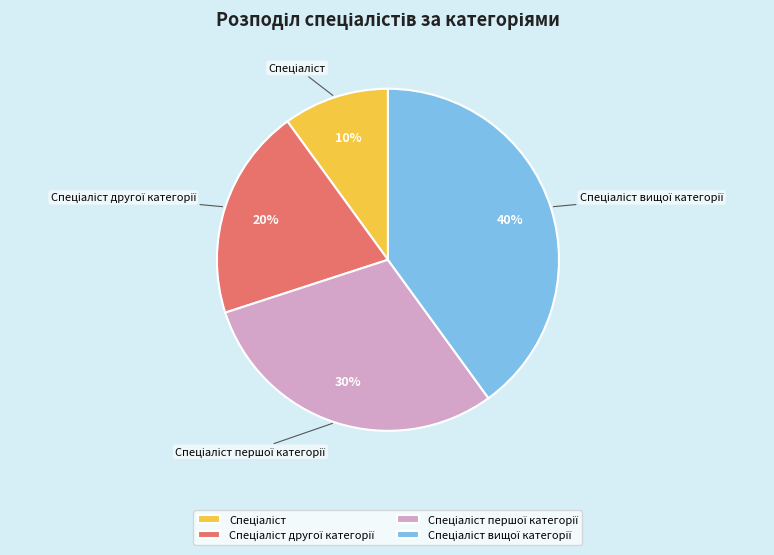

Is there a majority slice in this chart?

No